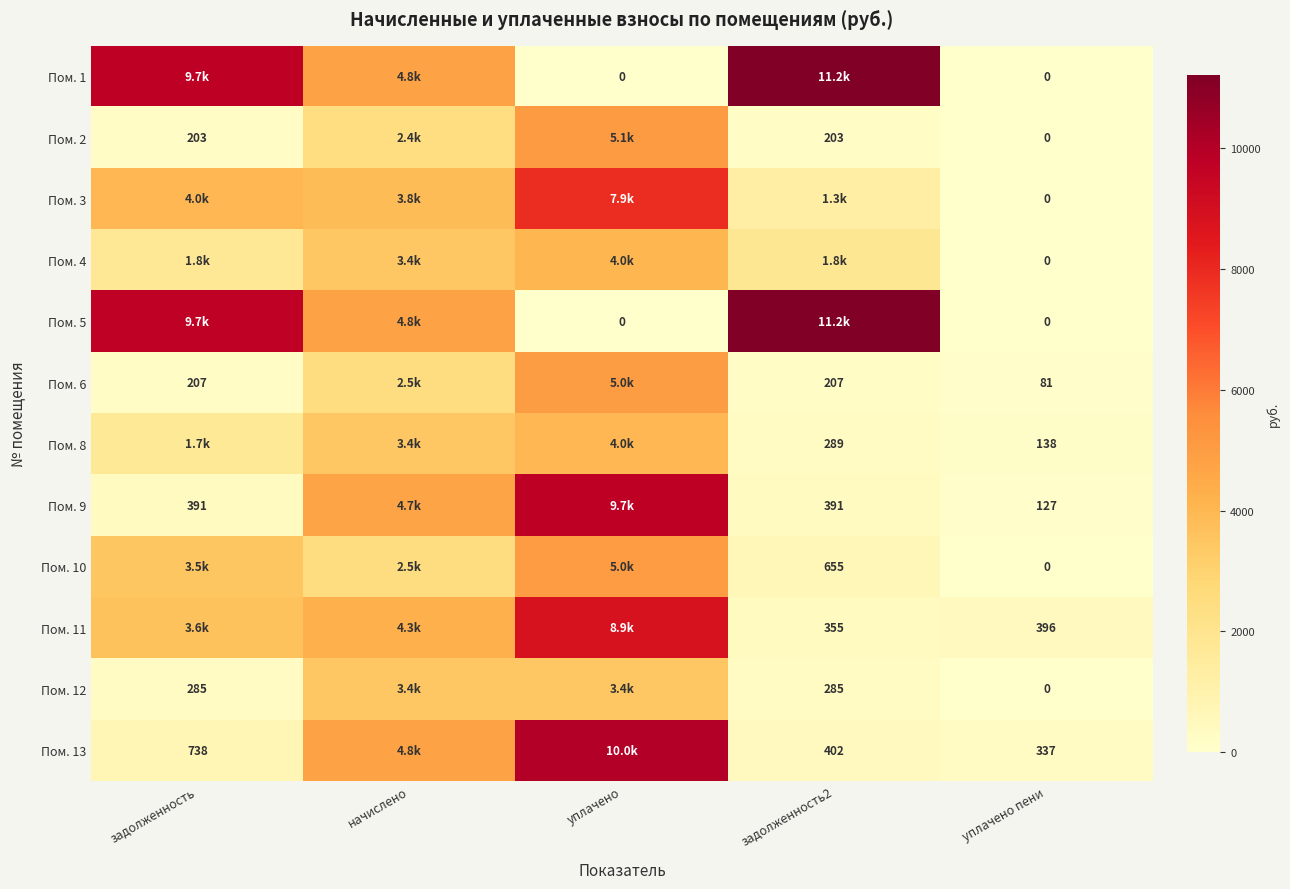

How many data points in Пом. 4 are less than 1820?

2